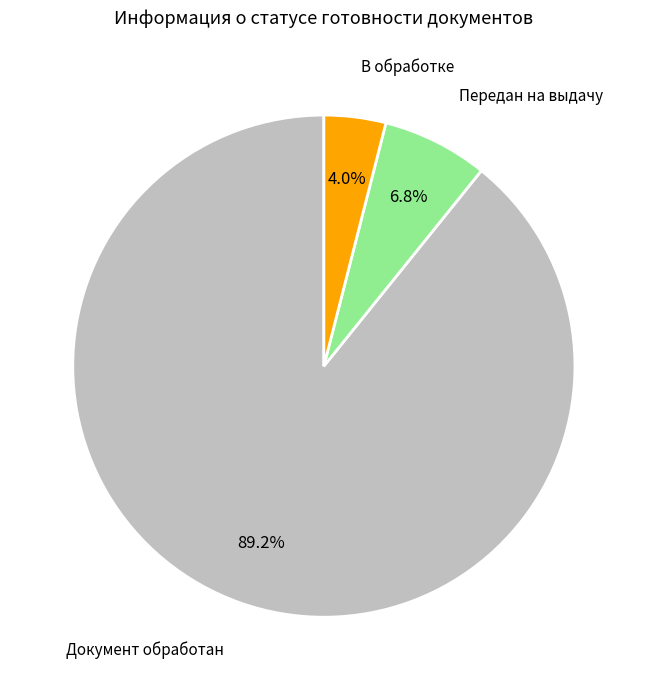

Is there a majority slice in this chart?

Yes